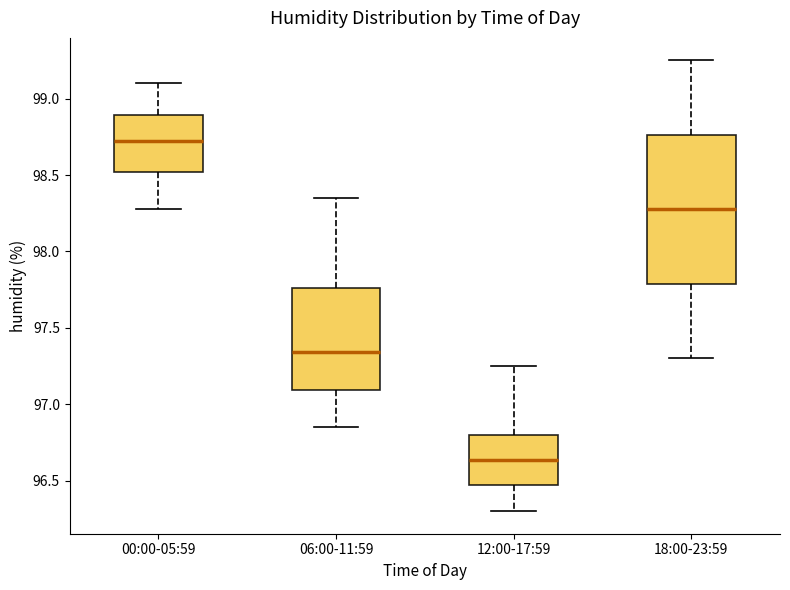

Which box's median line is the lowest?

12:00-17:59